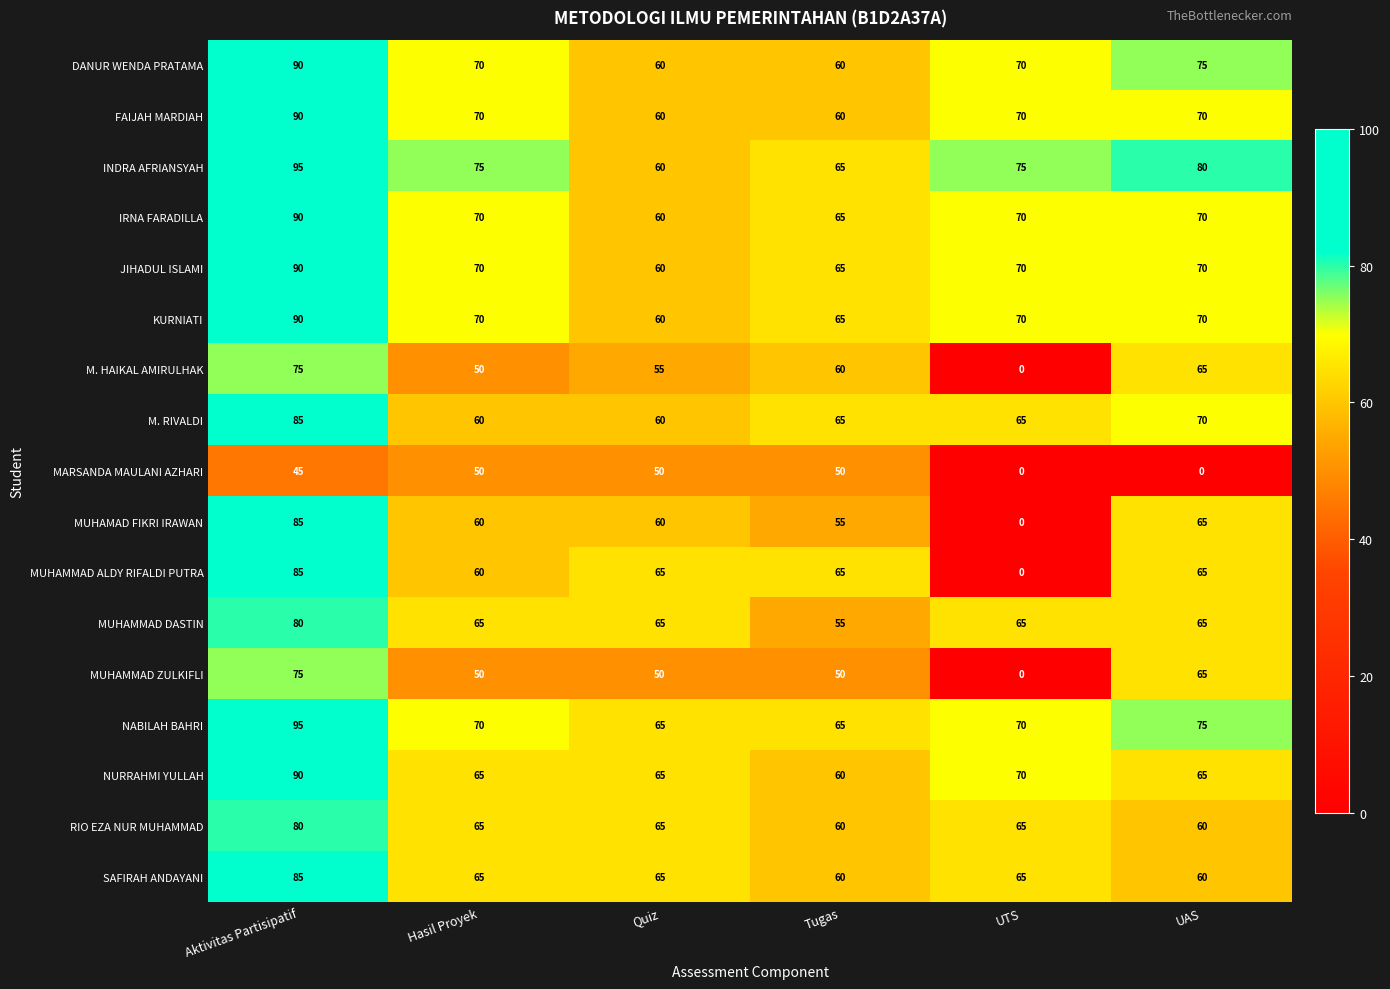

What is the spread (max minus min) of values at Quiz?

15